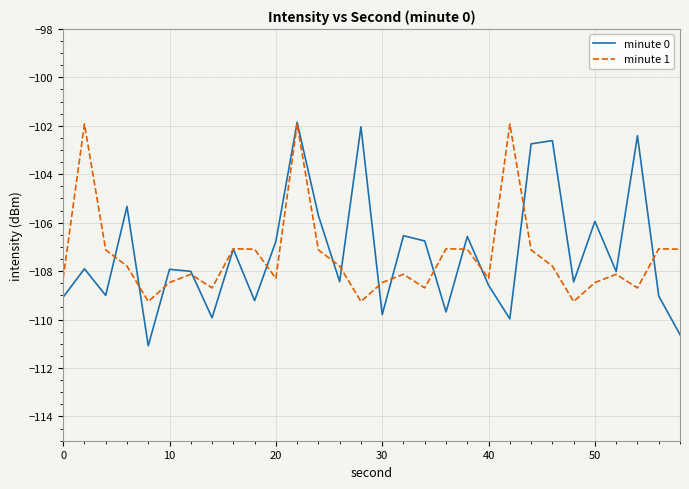

What is the maximum value shown in the chart?

-101.9